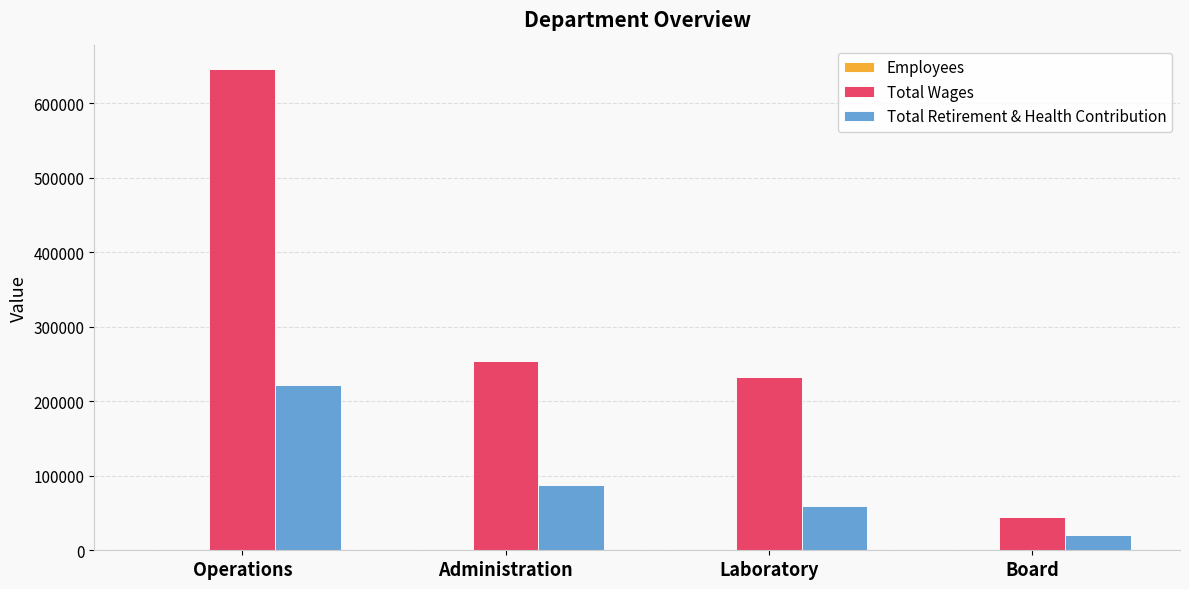

The Total Retirement & Health Contribution series shows 22189 at Laboratory. True or false?

False